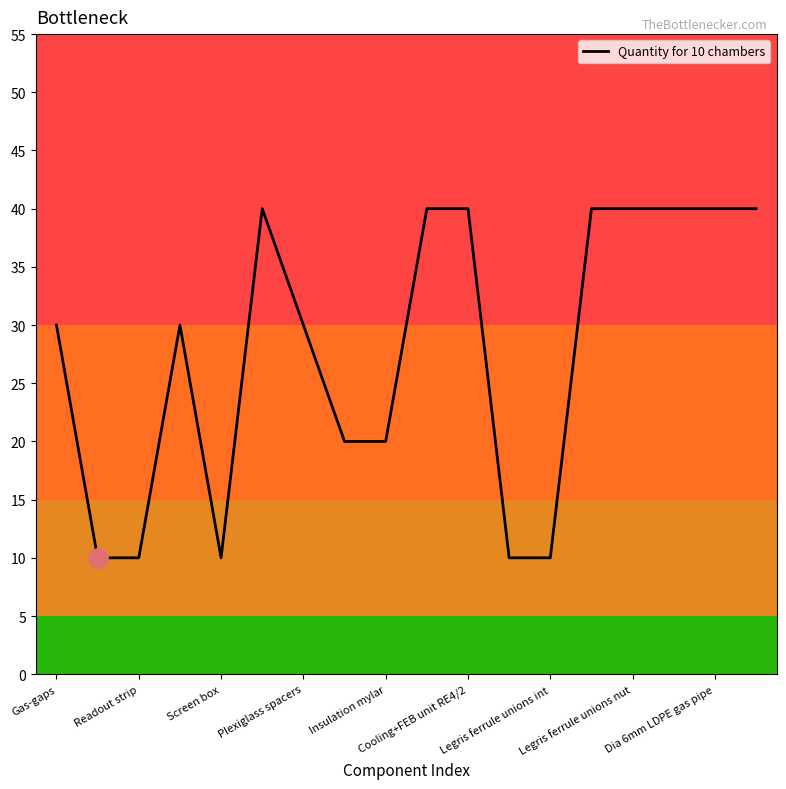

What is the difference between the maximum and minimum values?

30